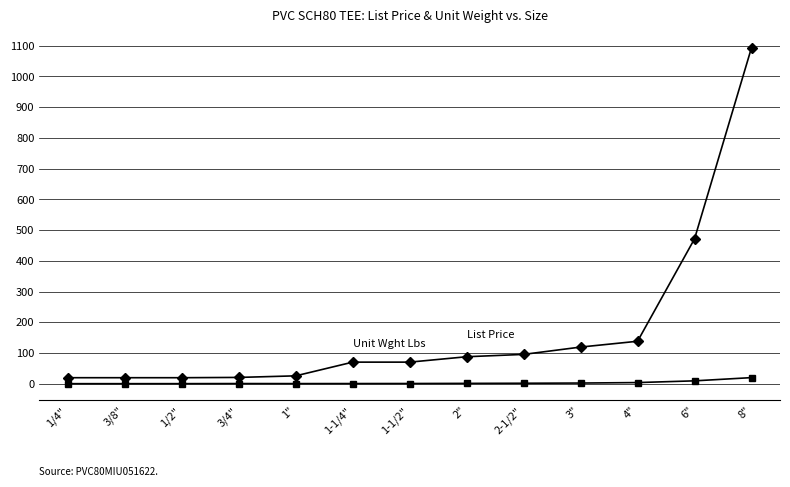

How many distinct data groups are displayed?

2